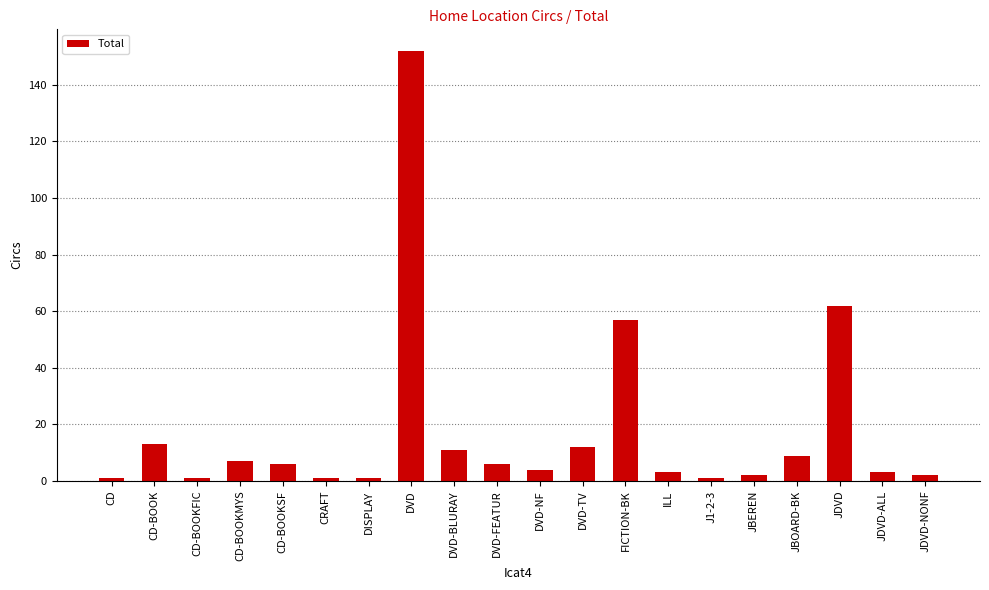

How many distinct data groups are displayed?

1